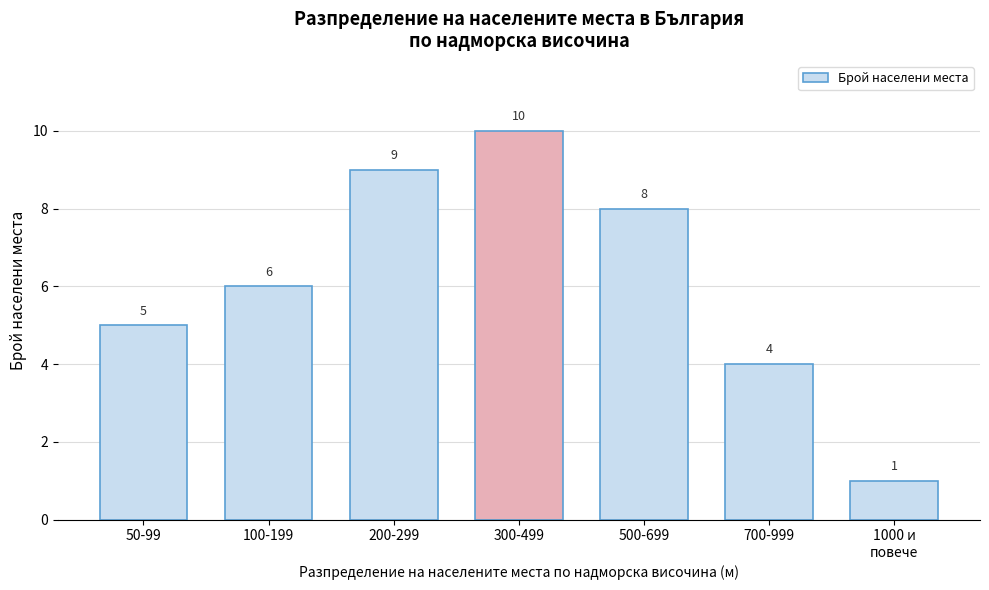

Reading left to right, extract all data points from this chart.

5	6	9	10	8	4	1